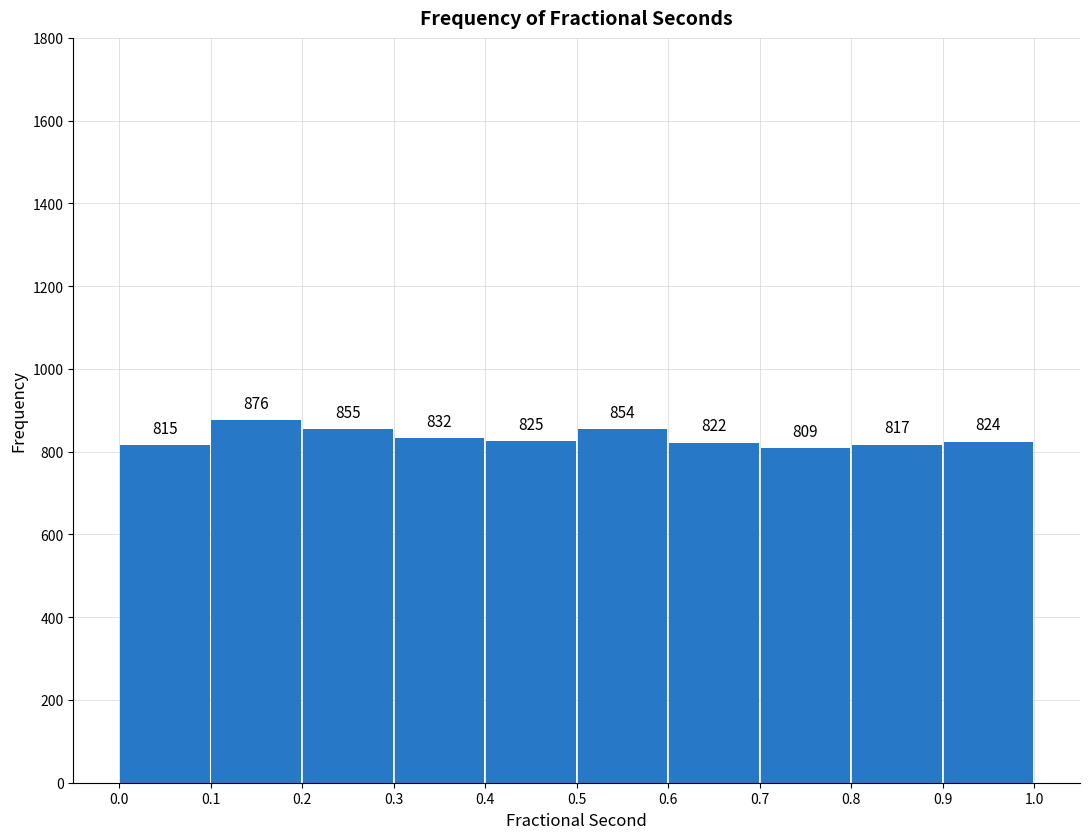

How tall is the bar that spans 0.2 to 0.3 on the x-axis?

855